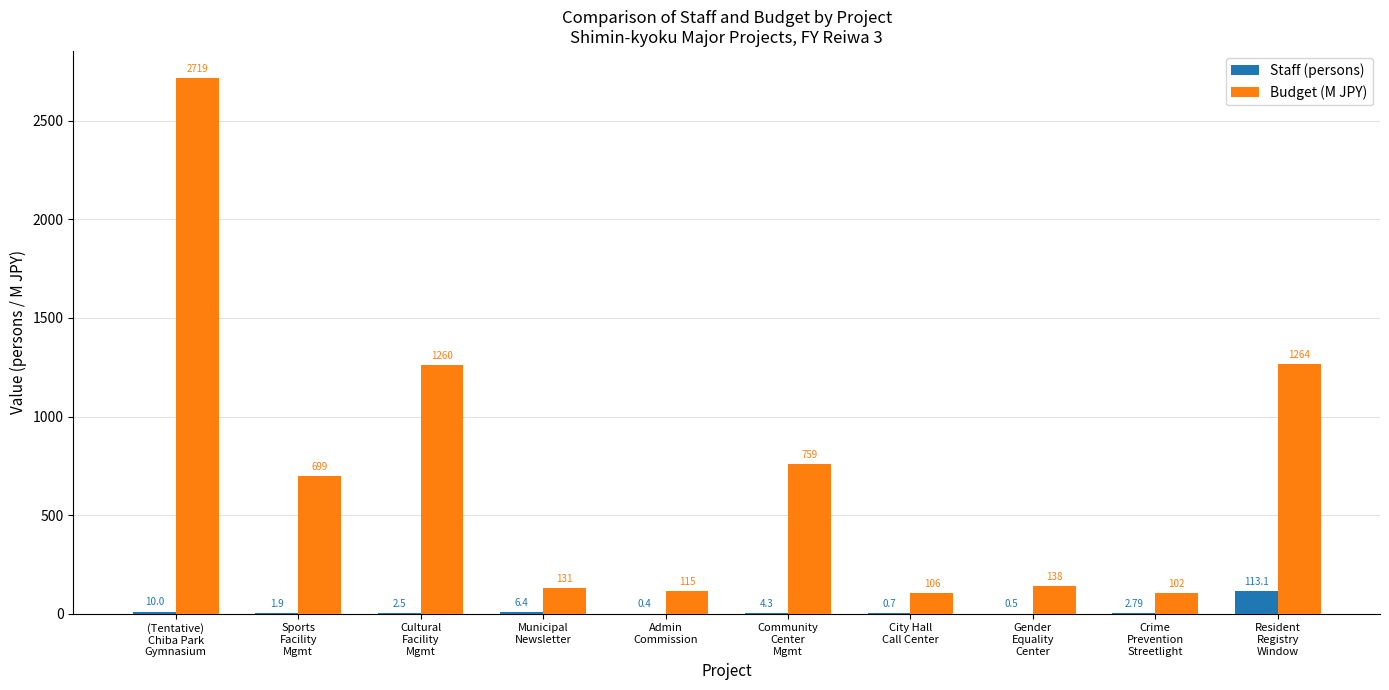

Which series has the widest spread of values?

Budget (M JPY)